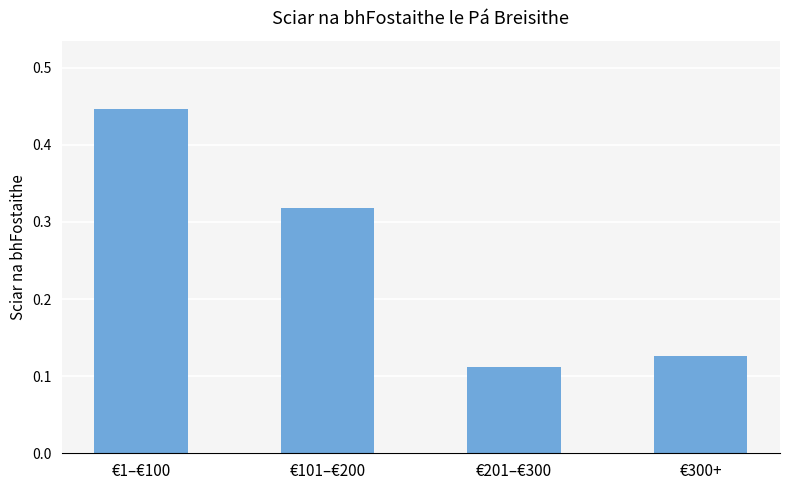

How many values are between 0 and 1?

4